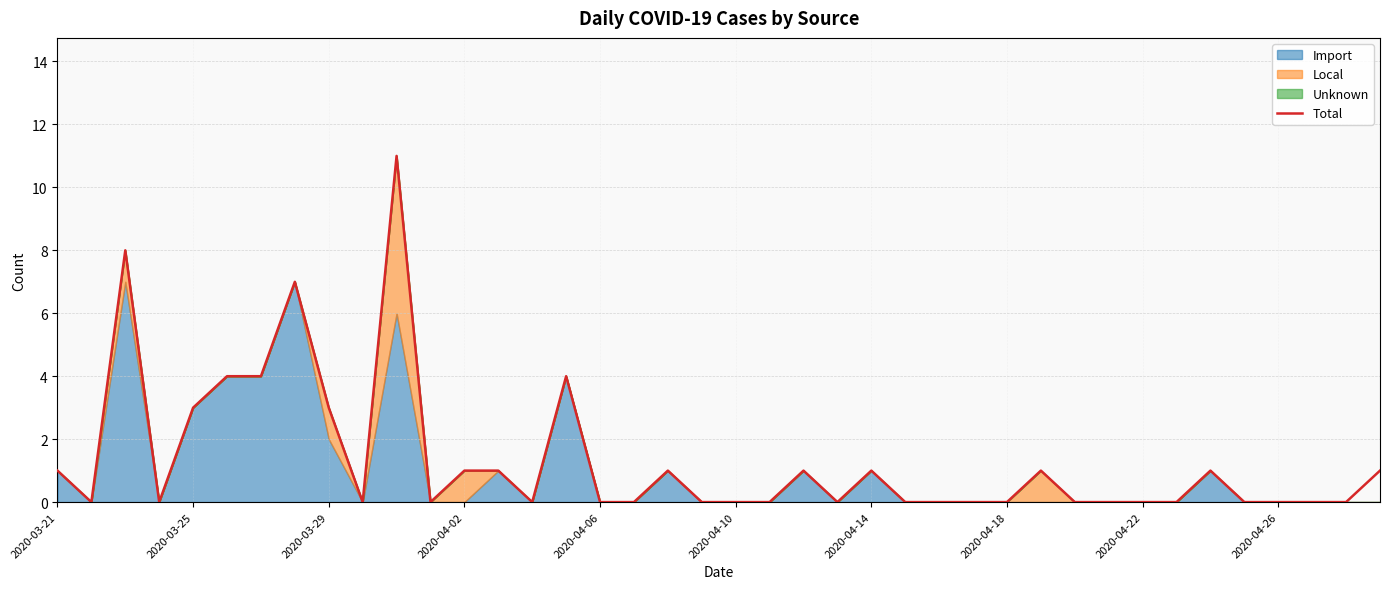

What is the highest value of the Total series?

11